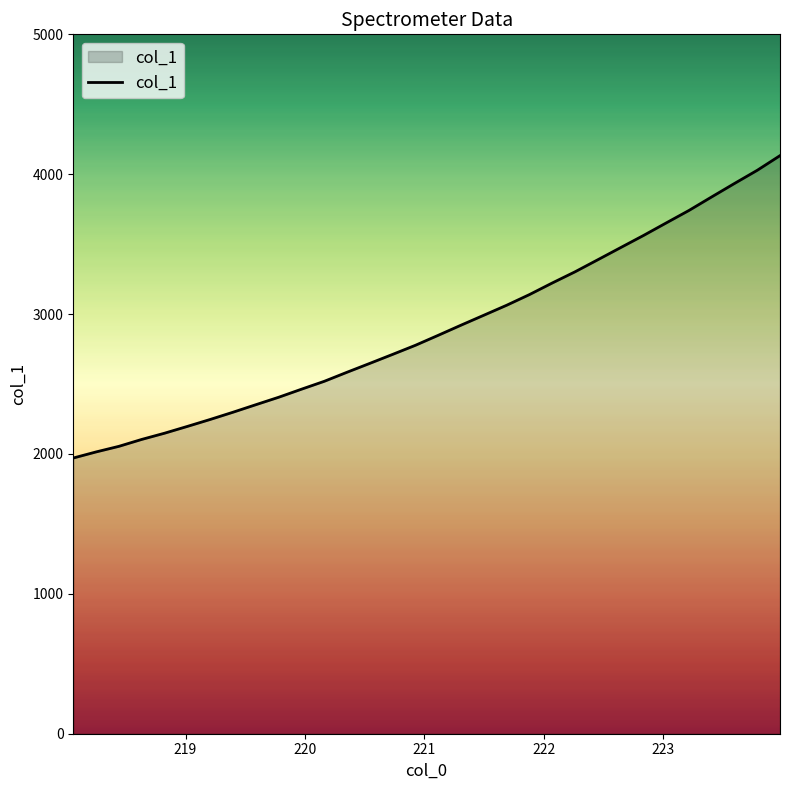

What is the minimum value shown in the chart?

1971.0